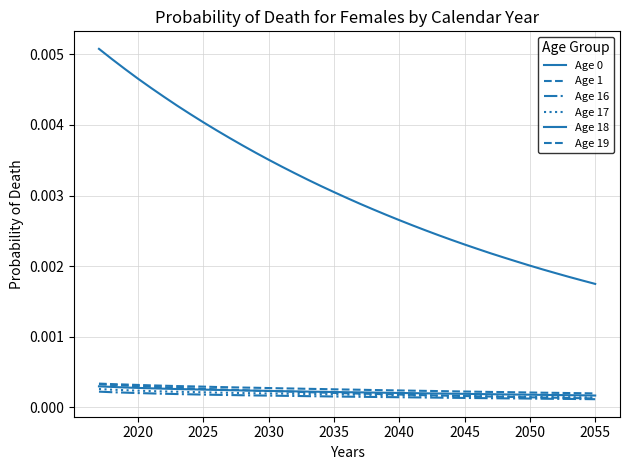

Does the chart have visible grid lines?

Yes